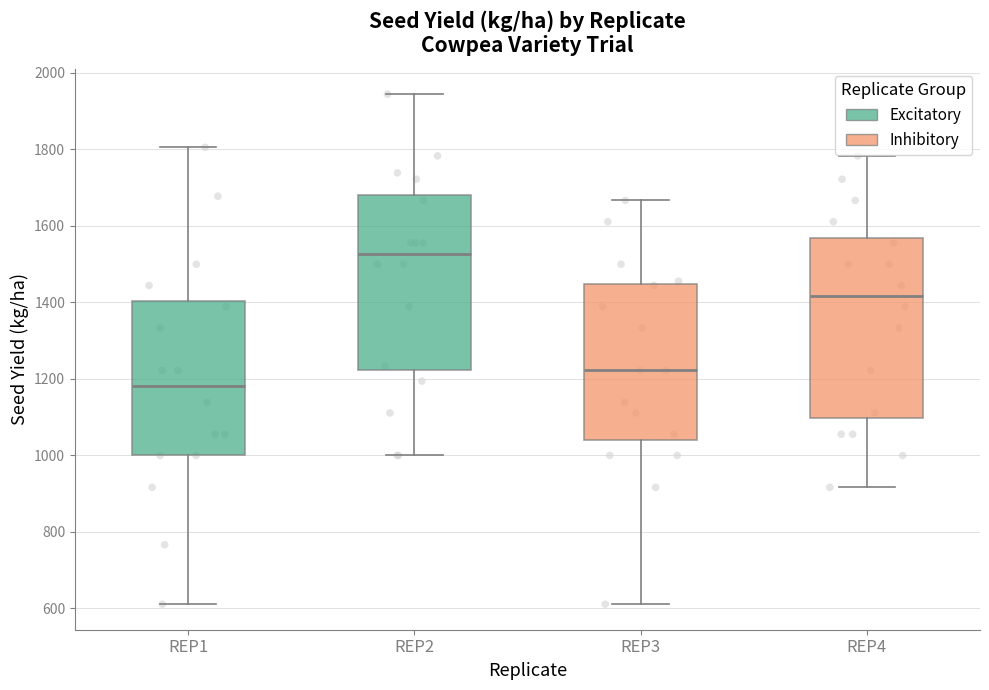

Which box's median line is the highest?

REP2